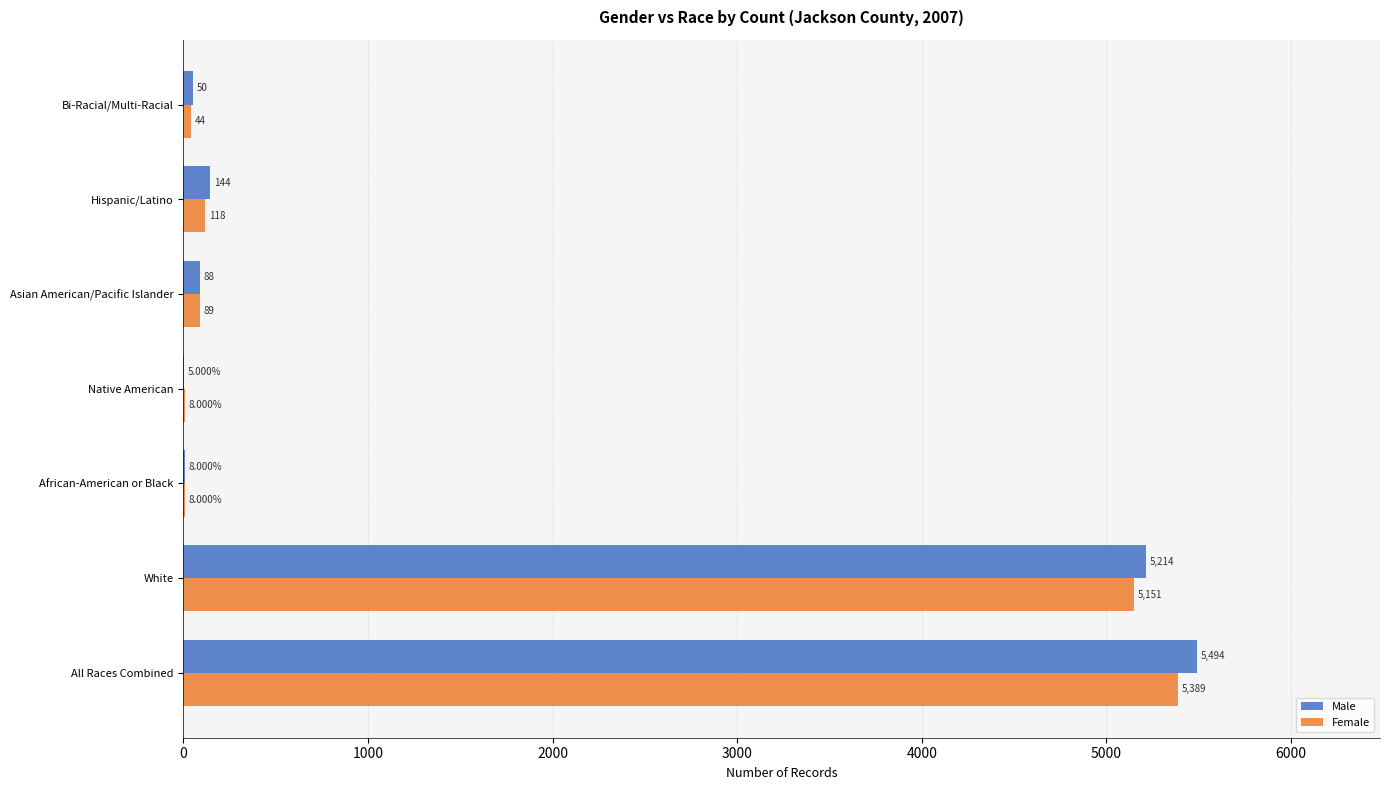

Which series has the largest range (max minus min)?

Male